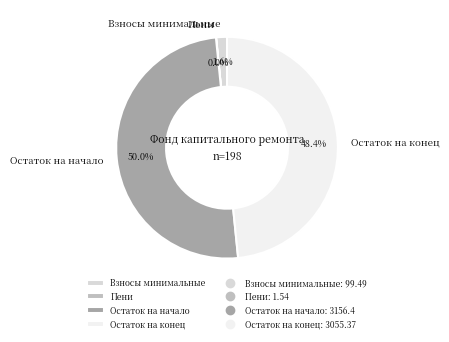

What portion of the pie excludes Остаток на конец?

51.6%